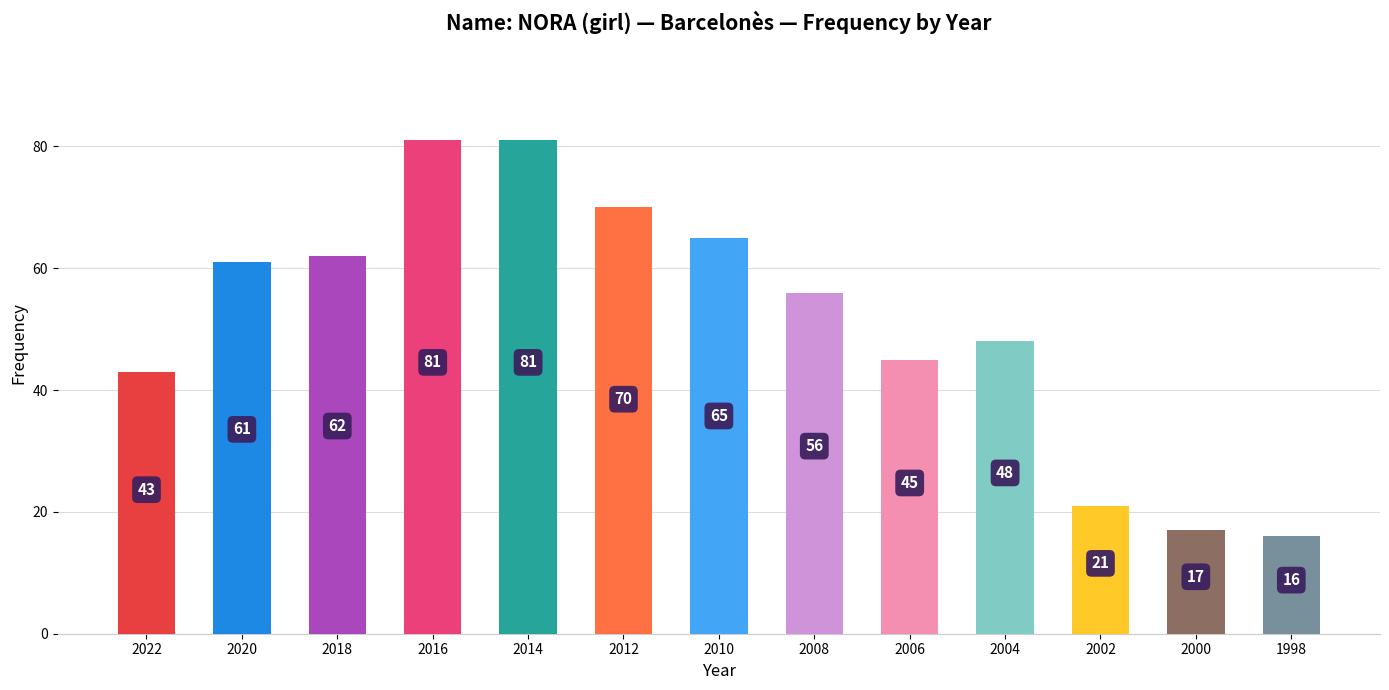

Which has a higher value, 2006 or 2004?

2004